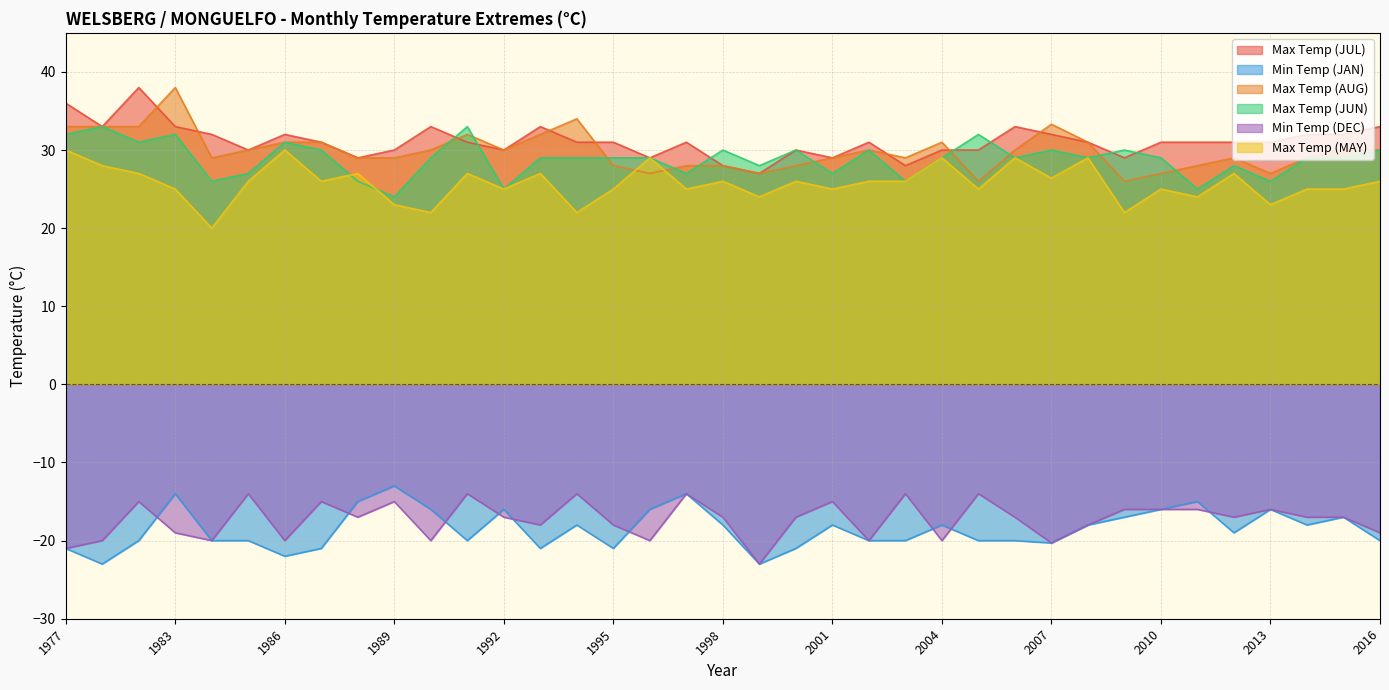

True or false: Min Temp (JAN) has a value of -27.8 at 1995.

False